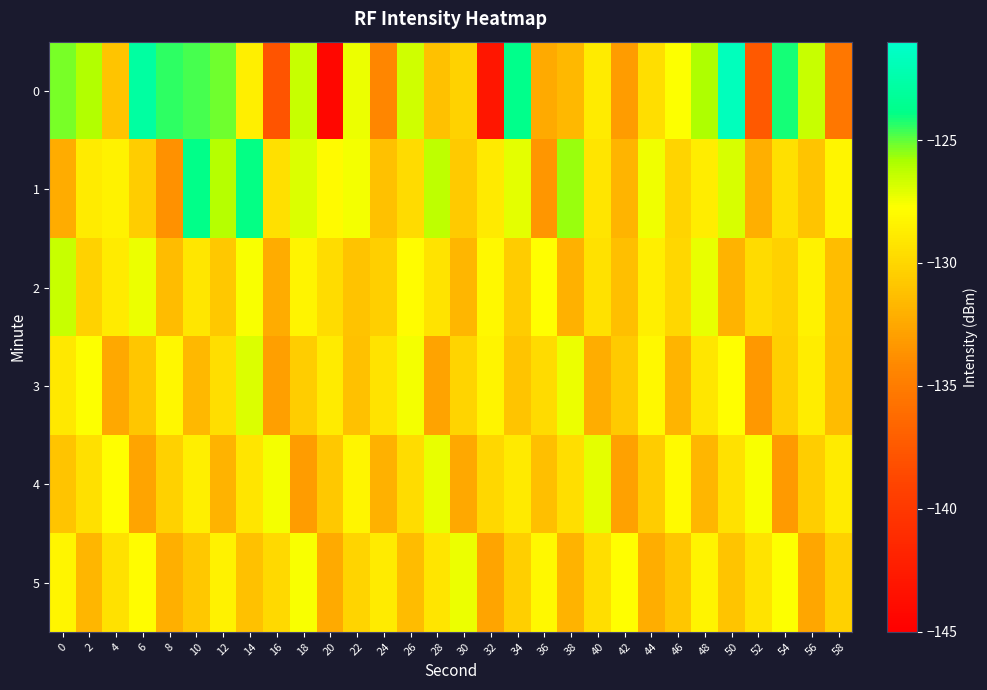

Reading left to right, what are all the values shown in this chart?

0: 0=-125.2	2=-126.0	4=-131.0	6=-122.8	8=-124.4	10=-124.7	12=-125.2	14=-128.6	16=-137.8	18=-126.4	20=-144.3	22=-127.3	24=-134.2	26=-126.7	28=-131.2	30=-130.2	32=-143.0	34=-123.7	36=-132.4	38=-131.7	40=-128.8	42=-133.1	44=-129.5	46=-127.7	48=-126.0	50=-121.7	52=-137.4	54=-124.2	56=-126.5	58=-135.4
1: 0=-132.3	2=-128.8	4=-128.4	6=-130.5	8=-133.7	10=-123.8	12=-126.1	14=-123.9	16=-129.4	18=-127.0	20=-128.0	22=-127.5	24=-131.2	26=-129.8	28=-126.3	30=-130.7	32=-128.9	34=-127.1	36=-133.4	38=-125.6	40=-129.2	42=-131.8	44=-127.4	46=-130.1	48=-128.7	50=-126.9	52=-132.1	54=-129.5	56=-131.0	58=-128.3
2: 0=-126.5	2=-130.2	4=-128.8	6=-127.3	8=-131.5	10=-129.1	12=-130.8	14=-127.6	16=-132.3	18=-128.4	20=-129.7	22=-131.1	24=-130.4	26=-127.9	28=-129.3	30=-131.7	32=-128.1	34=-130.6	36=-127.8	38=-132.0	40=-129.4	42=-131.3	44=-128.6	46=-130.0	48=-127.2	50=-131.9	52=-129.8	54=-130.3	56=-128.5	58=-131.4
3: 0=-129.0	2=-127.7	4=-132.5	6=-130.9	8=-128.2	10=-131.6	12=-129.6	14=-127.0	16=-133.0	18=-130.5	20=-128.8	22=-131.2	24=-129.3	26=-127.5	28=-132.8	30=-130.1	32=-128.4	34=-131.0	36=-129.8	38=-127.3	40=-132.2	42=-130.7	44=-128.1	46=-131.8	48=-129.1	50=-127.8	52=-133.3	54=-130.4	56=-128.7	58=-131.5
4: 0=-131.0	2=-129.5	4=-127.8	6=-132.7	8=-130.3	10=-128.6	12=-131.9	14=-129.2	16=-127.5	18=-133.1	20=-130.8	22=-128.3	24=-132.0	26=-129.7	28=-127.2	30=-132.5	32=-130.0	34=-128.9	36=-131.3	38=-129.6	40=-127.1	42=-132.9	44=-130.6	46=-128.0	48=-131.7	50=-129.4	52=-127.6	54=-133.2	56=-130.5	58=-128.8
5: 0=-128.3	2=-131.7	4=-129.4	6=-127.9	8=-132.1	10=-130.8	12=-128.5	14=-131.2	16=-129.9	18=-127.6	20=-132.4	22=-130.1	24=-128.8	26=-131.5	28=-129.2	30=-127.3	32=-132.7	34=-130.4	36=-128.1	38=-131.9	40=-129.6	42=-127.8	44=-132.2	46=-130.9	48=-128.4	50=-131.0	52=-129.3	54=-127.7	56=-132.6	58=-130.3